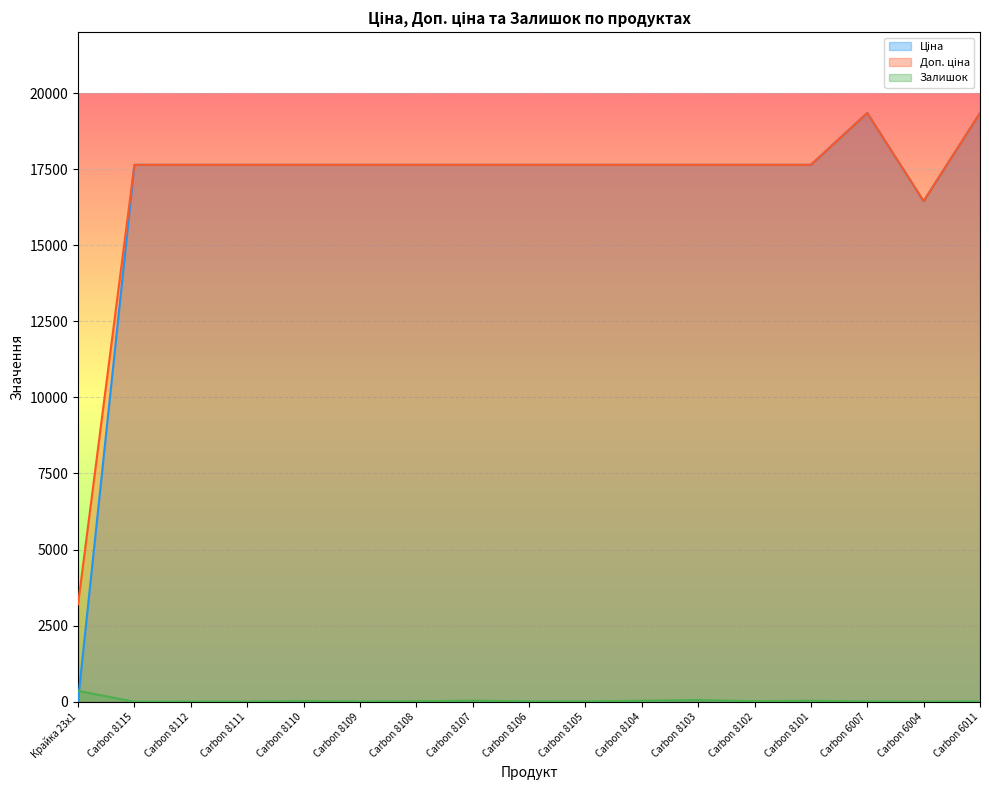

After their last crossing, which series has the higher values: Залишок or Ціна?

Ціна